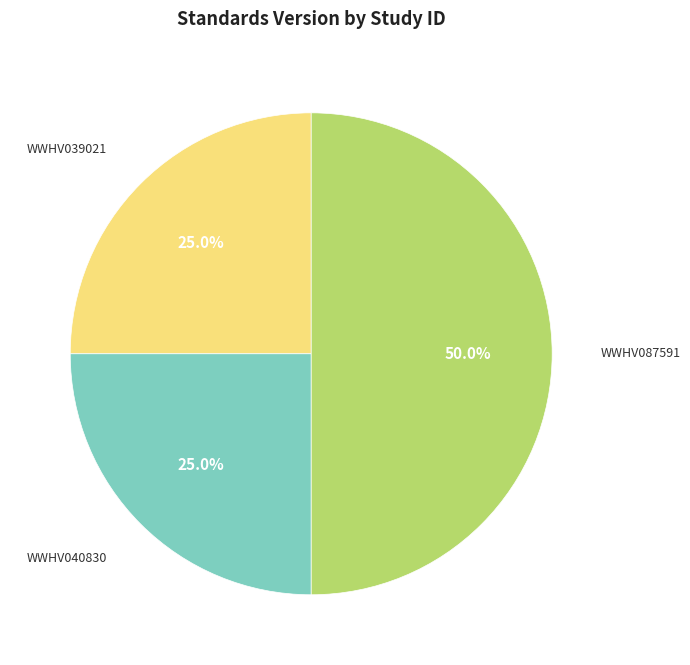

Rank the categories by value from lowest to highest.

WWHV039021, WWHV040830, WWHV087591